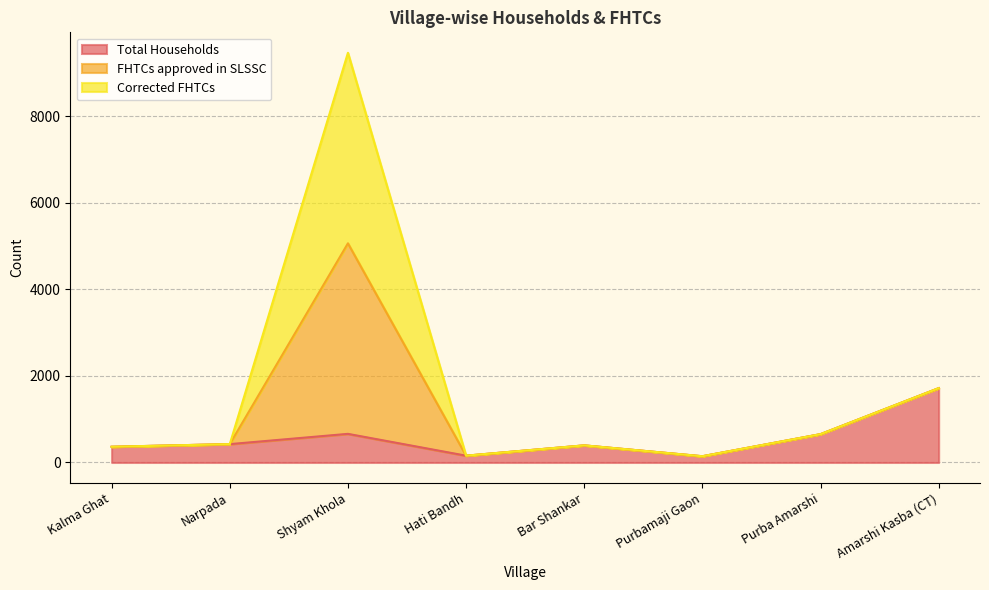

How many lines are shown in the chart?

3